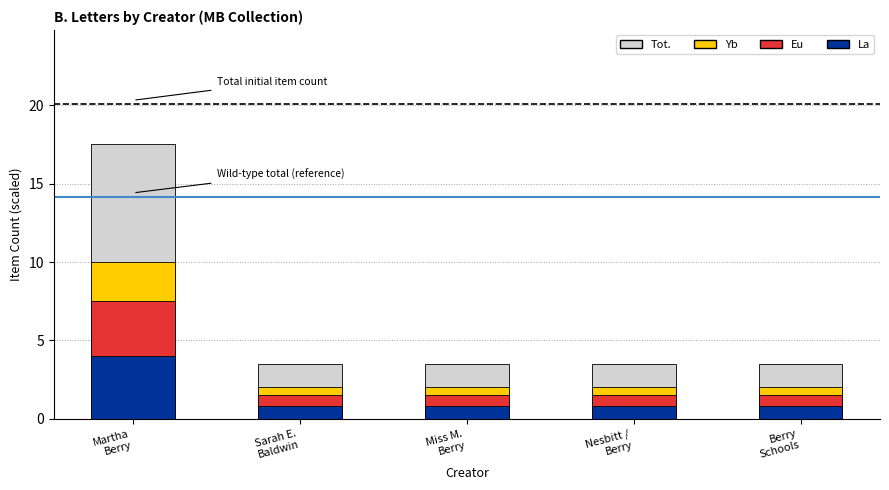

List the labels in order of Tot. value, smallest first.

Sarah E.
Baldwin, Miss M.
Berry, Nesbitt /
Berry, Berry
Schools, Martha
Berry